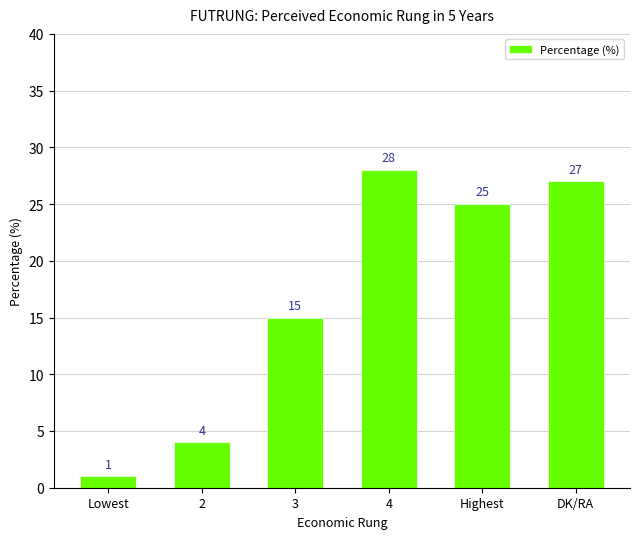

The value at 4 is 41. True or false?

False